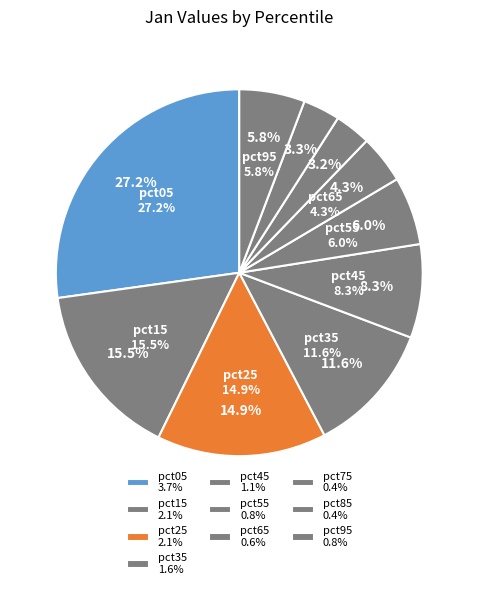

How many slices are in this pie chart?

10